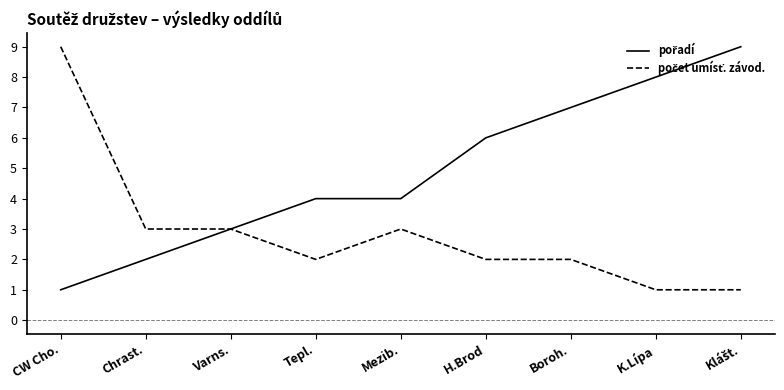

What is the total value across all series at Boroh.?

9